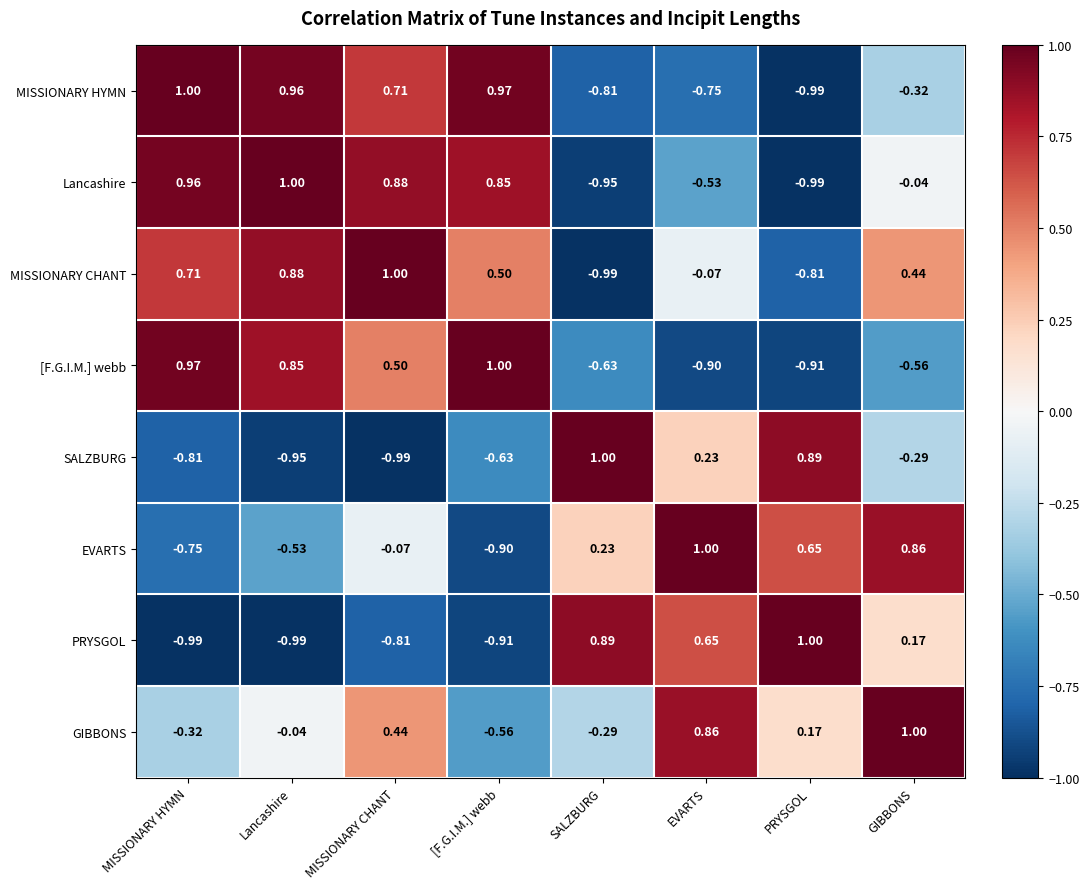

At which category is the sum across all series the highest?

MISSIONARY CHANT